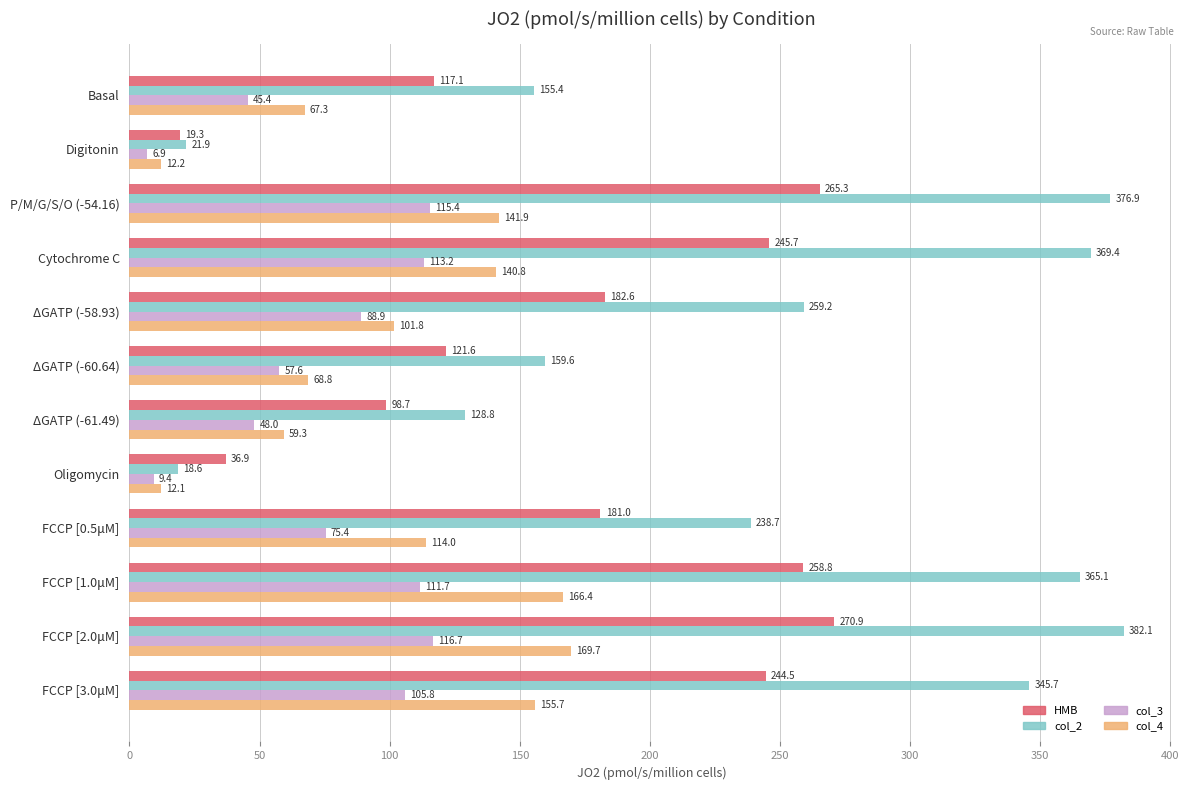

Which series has the widest spread of values?

col_2